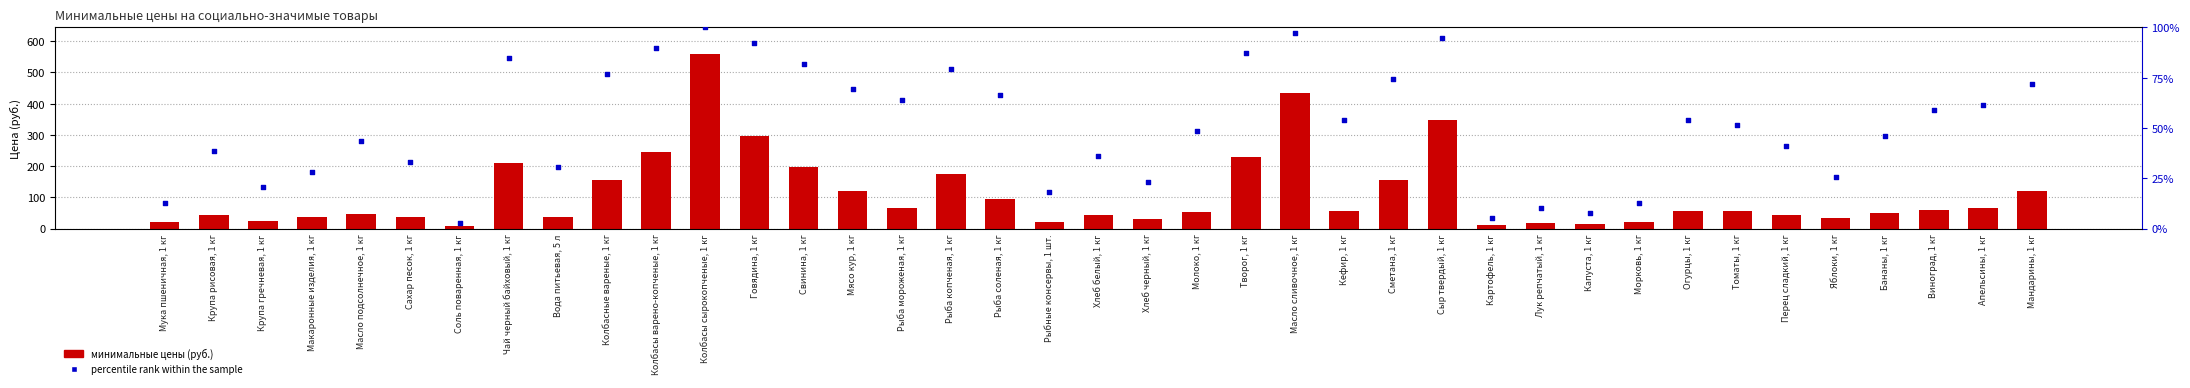

At how many categories does at least one series exceed 295?

4